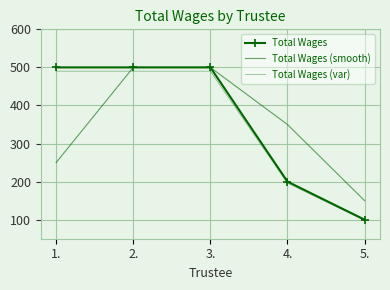

What is the maximum value for Total Wages?

500